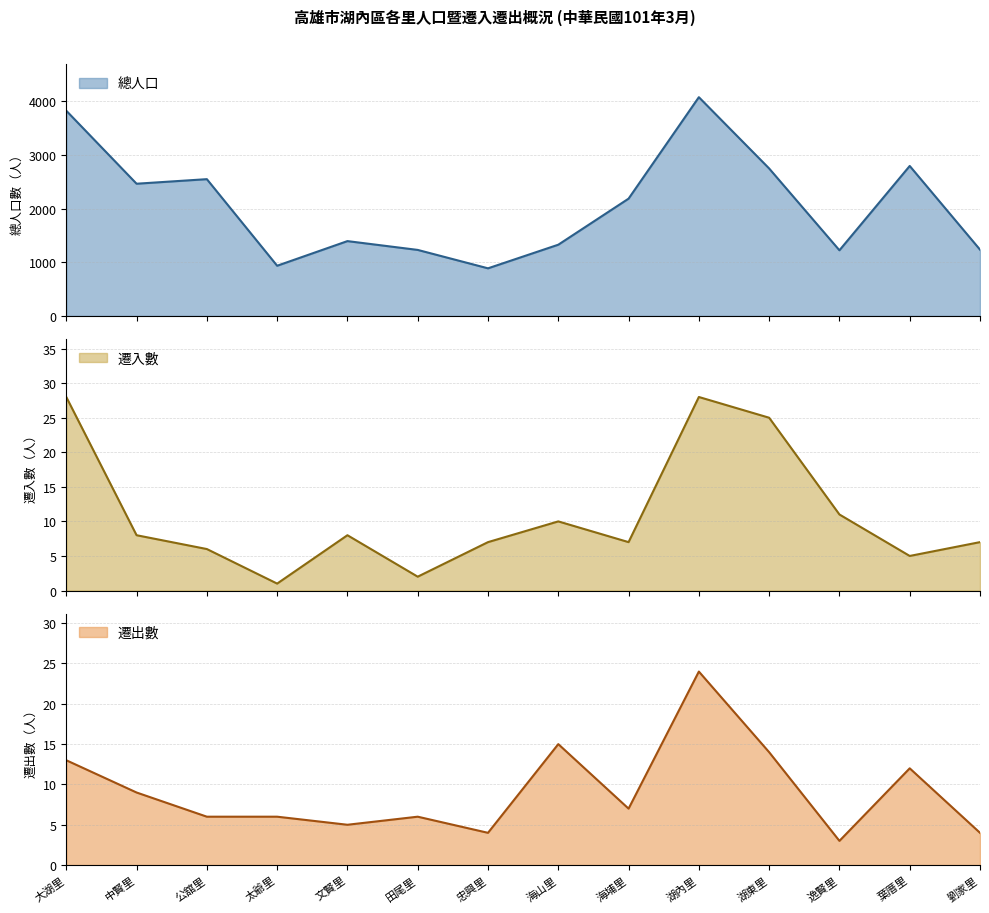

How many interior local valleys does the 總人口 series have?

4